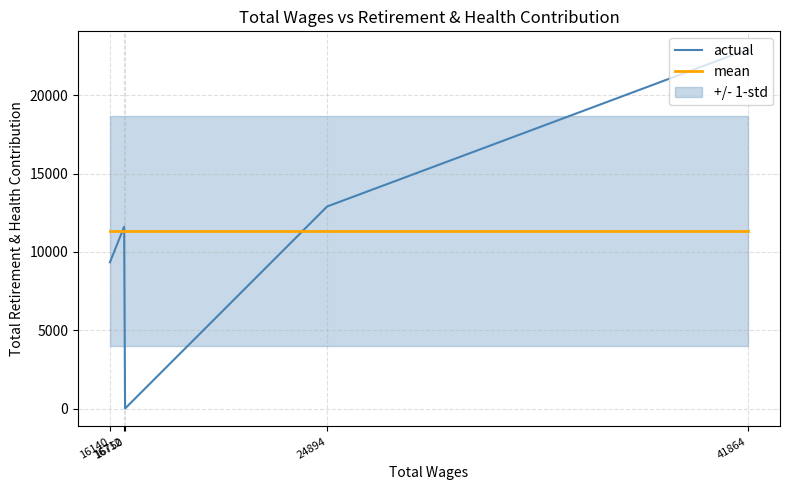

Does the chart display data point markers on the line(s)?

No